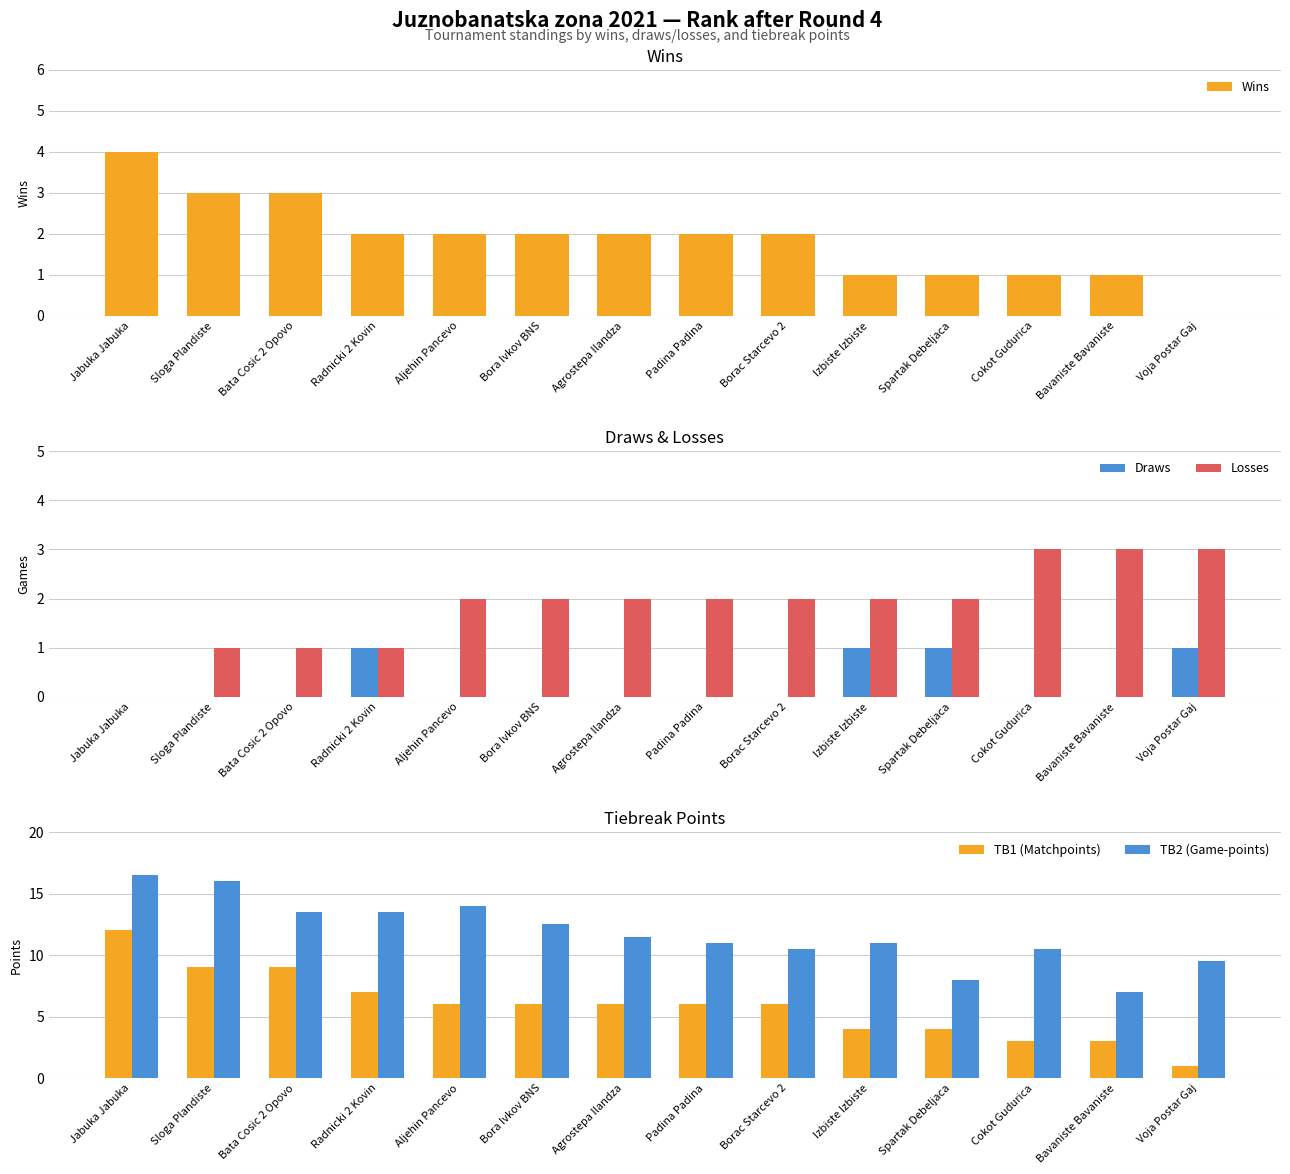

Which series has the largest range (max minus min)?

TB1 (Matchpoints)